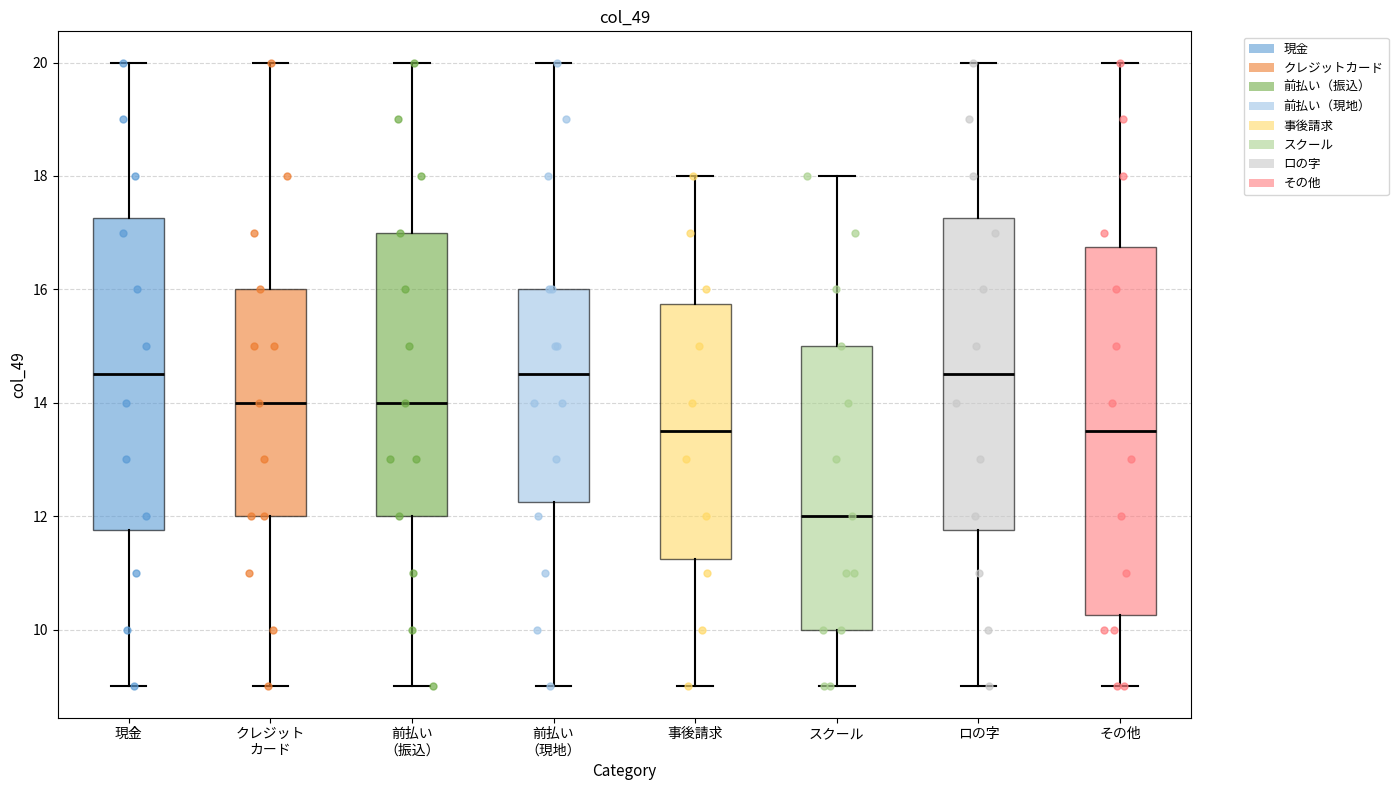

Where does the median line of the box for 現金 sit on the y-axis? The values are not printed on the chart, so give them approximately, as read against the axis.

14.6